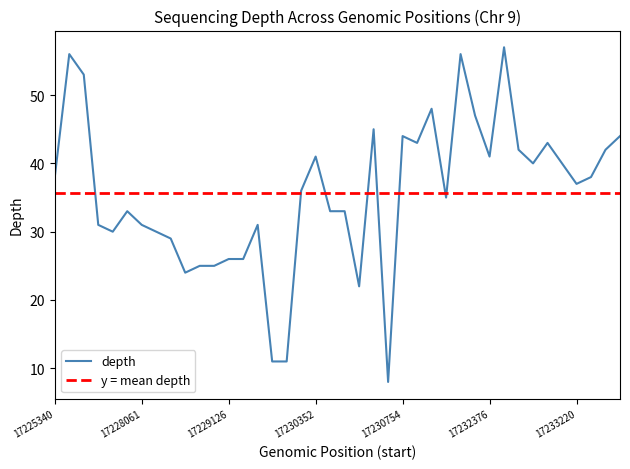

Does the chart display data point markers on the line(s)?

No